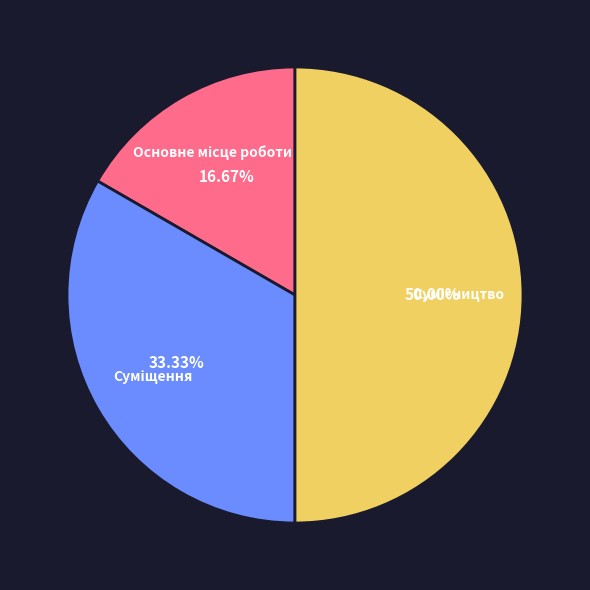

The Сумісництво slice represents 50% of the pie. True or false?

True